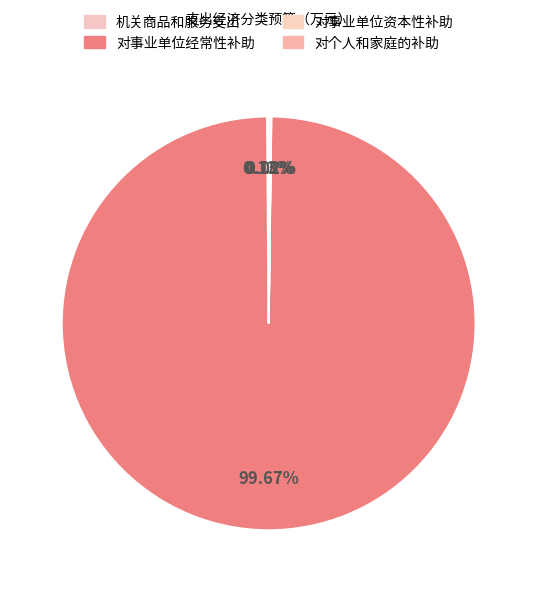

Do 机关商品和服务支出 and 对个人和家庭的补助 together represent more than half of the pie?

No